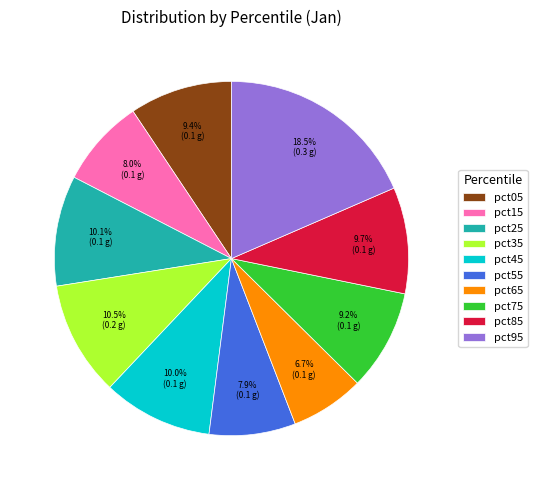

Does pct75 account for over 50% of the chart?

No